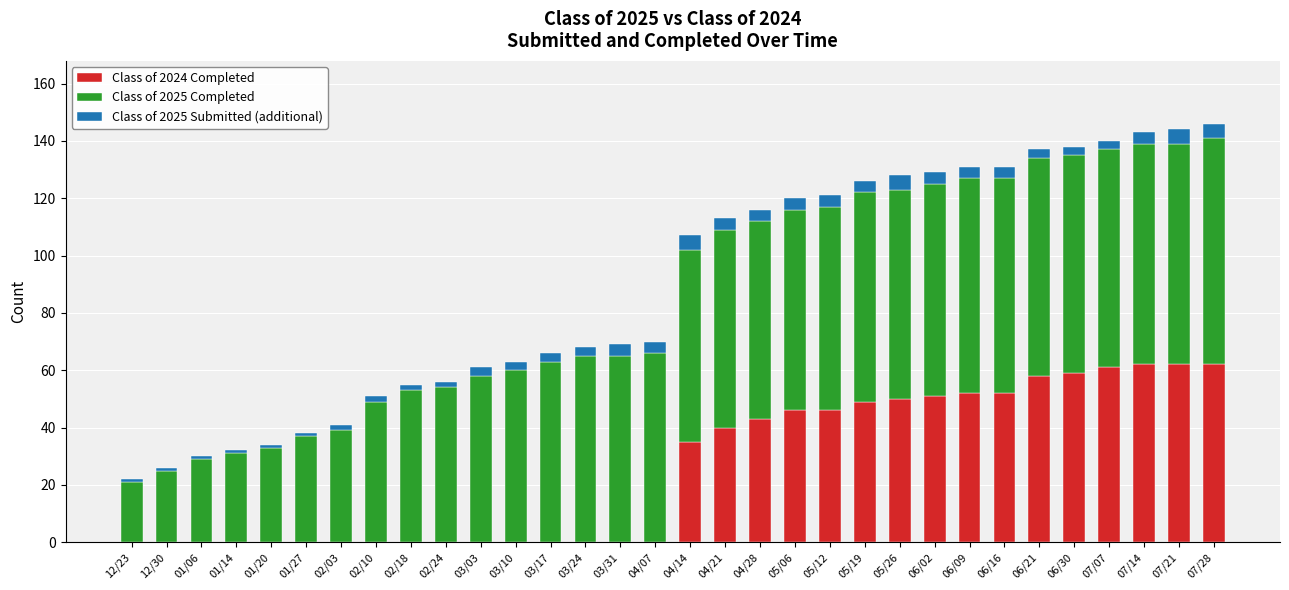

The value of Class of 2024 Completed at 07/28 is 62. True or false?

True